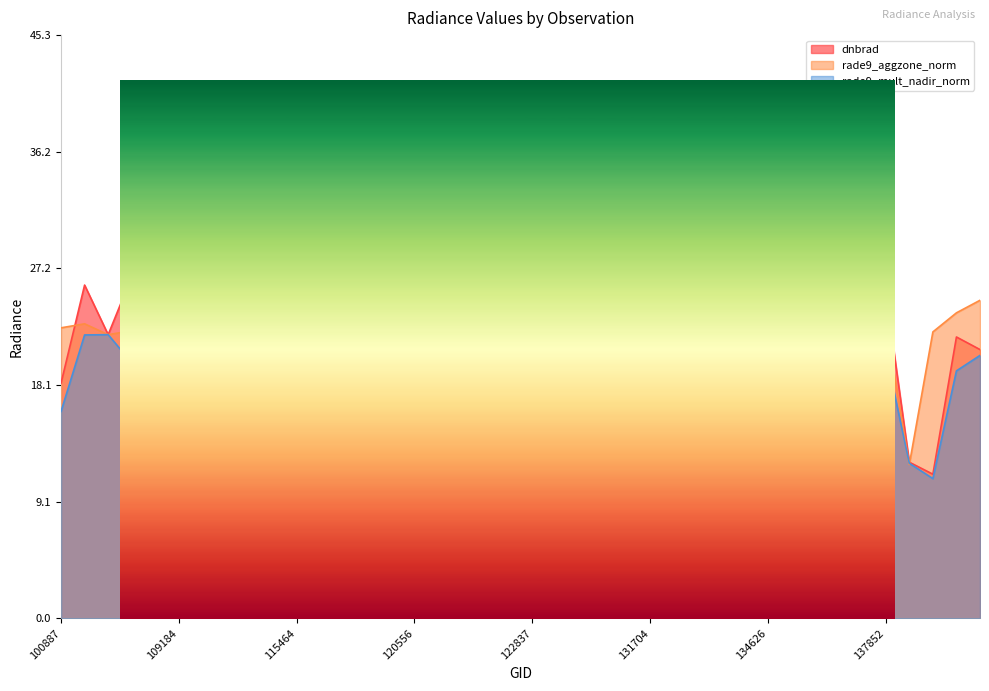

What is the label of the 35th point from the left?

137458